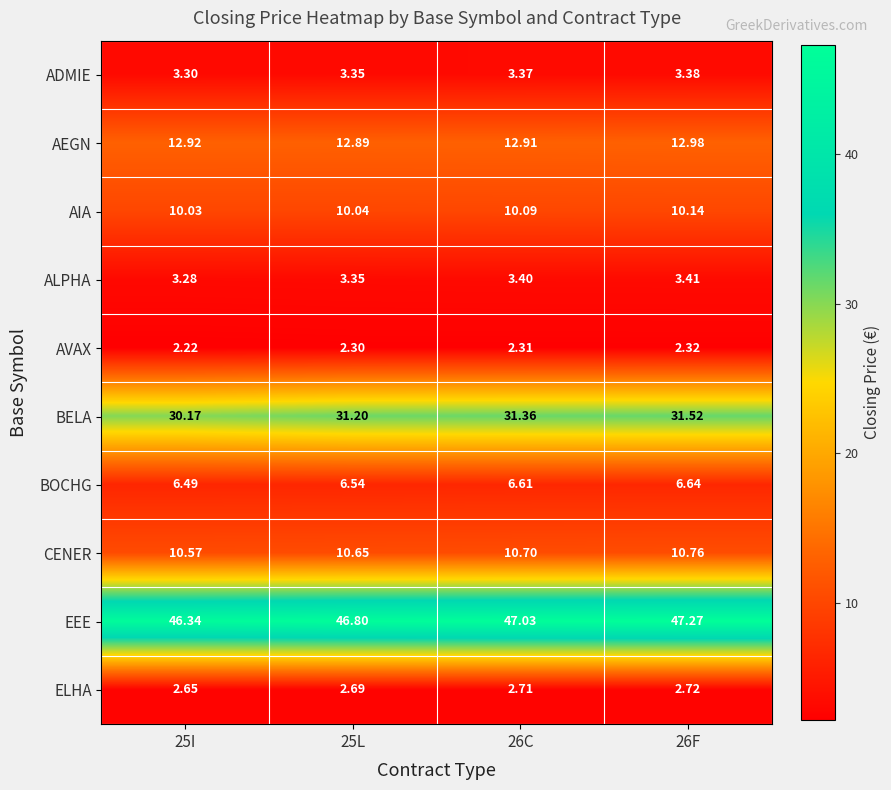

What is the total value across all series at 25I?

128.0